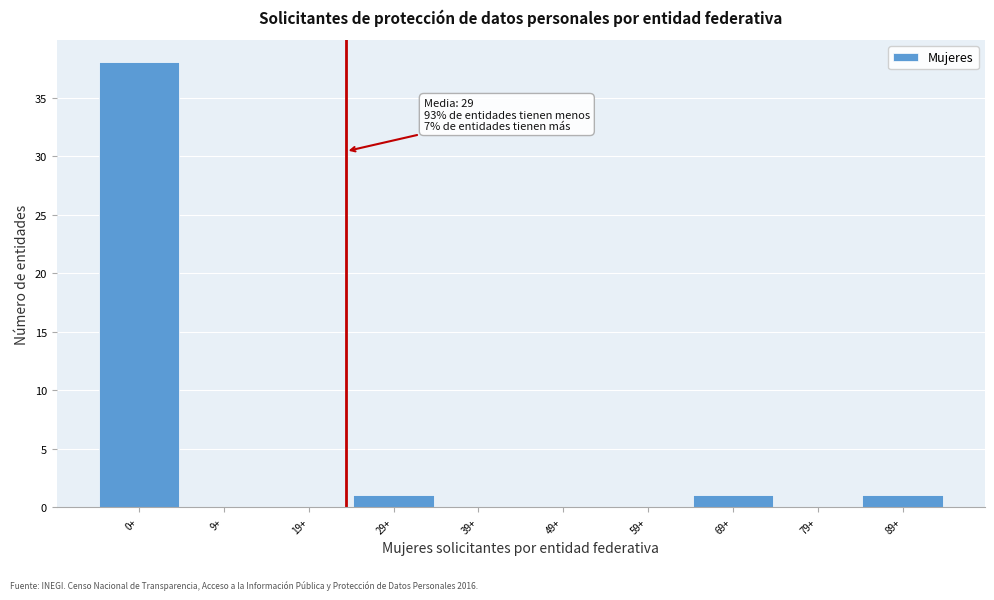

Reading right to left, what are all the values shown in this chart?

89+=1	79+=0	69+=1	59+=0	49+=0	39+=0	29+=1	19+=0	9+=0	0+=38